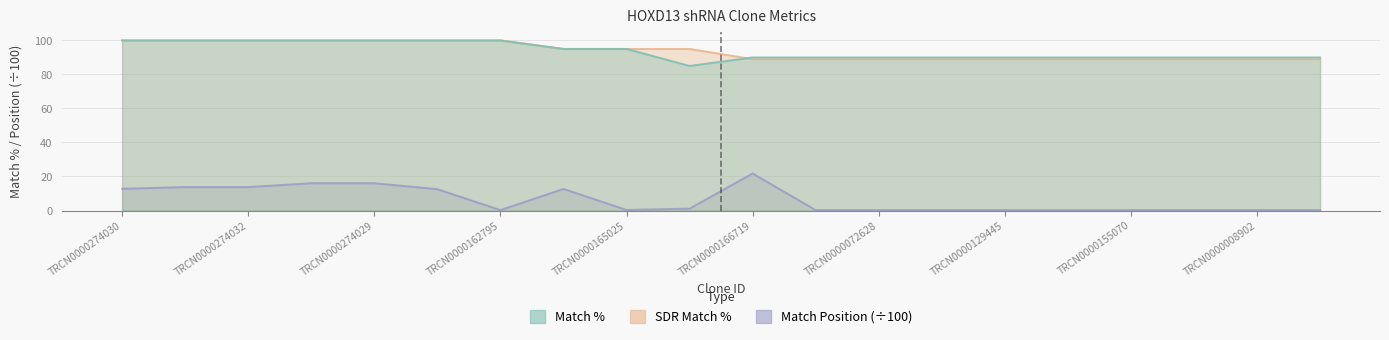

How many data points in SDR Match % are less than 95?

10